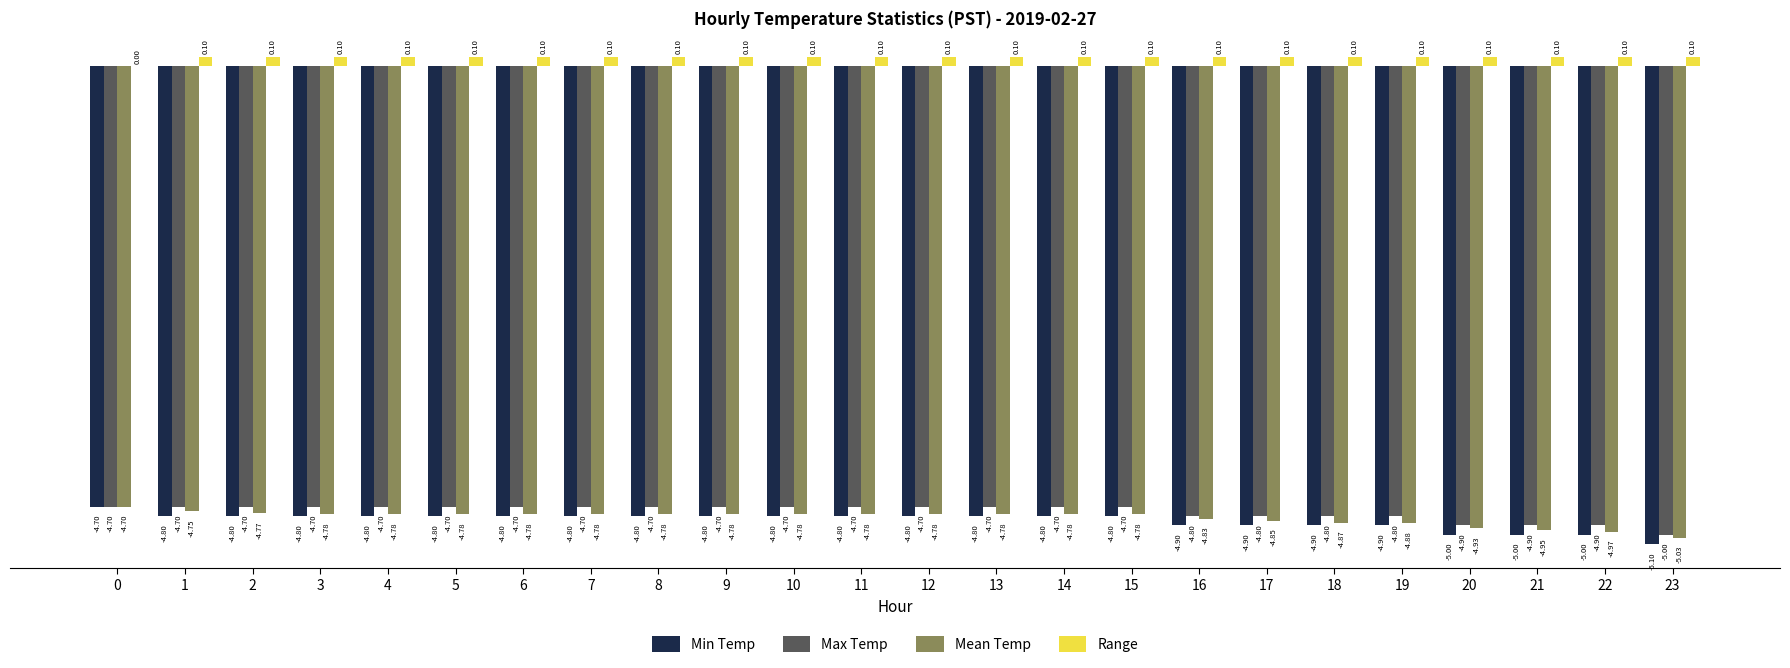

What is the sum of the Min Temp values at 18 and 8?

-9.7